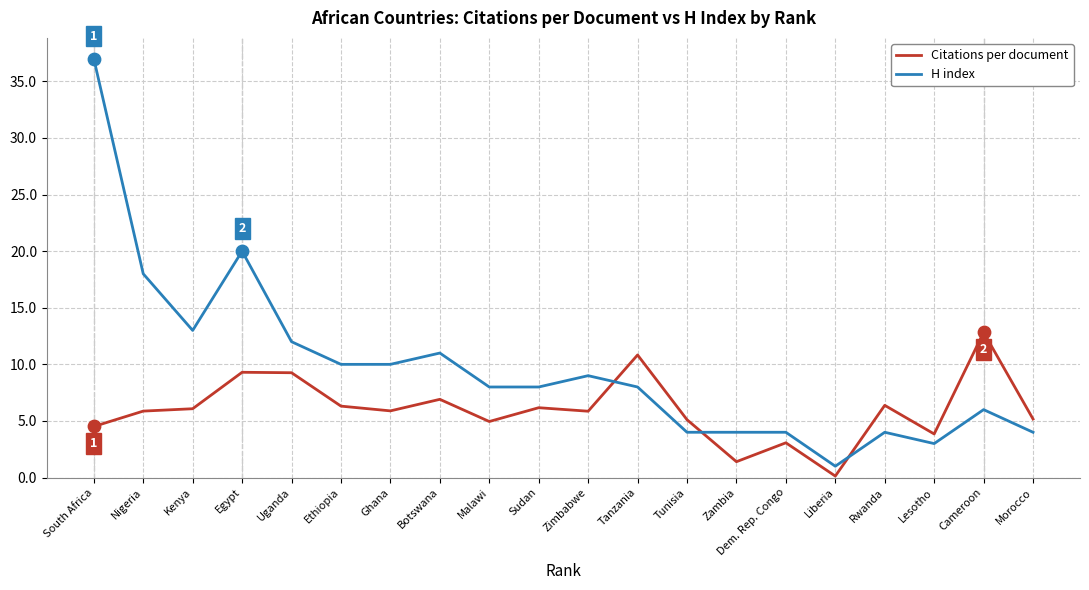

What is the total value across all series at Dem. Rep. Congo?

7.1